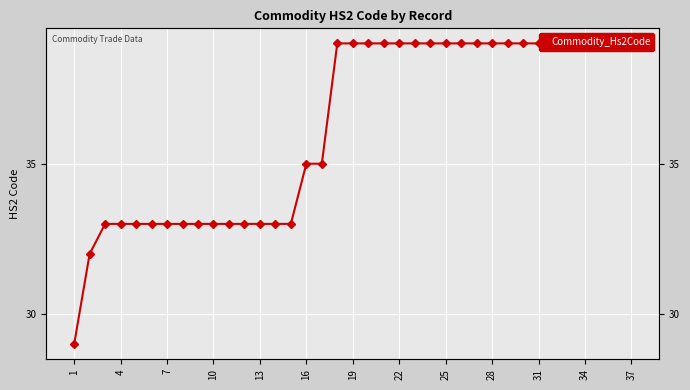

What is the ratio of the value at 23 to the value at 19?

1.0